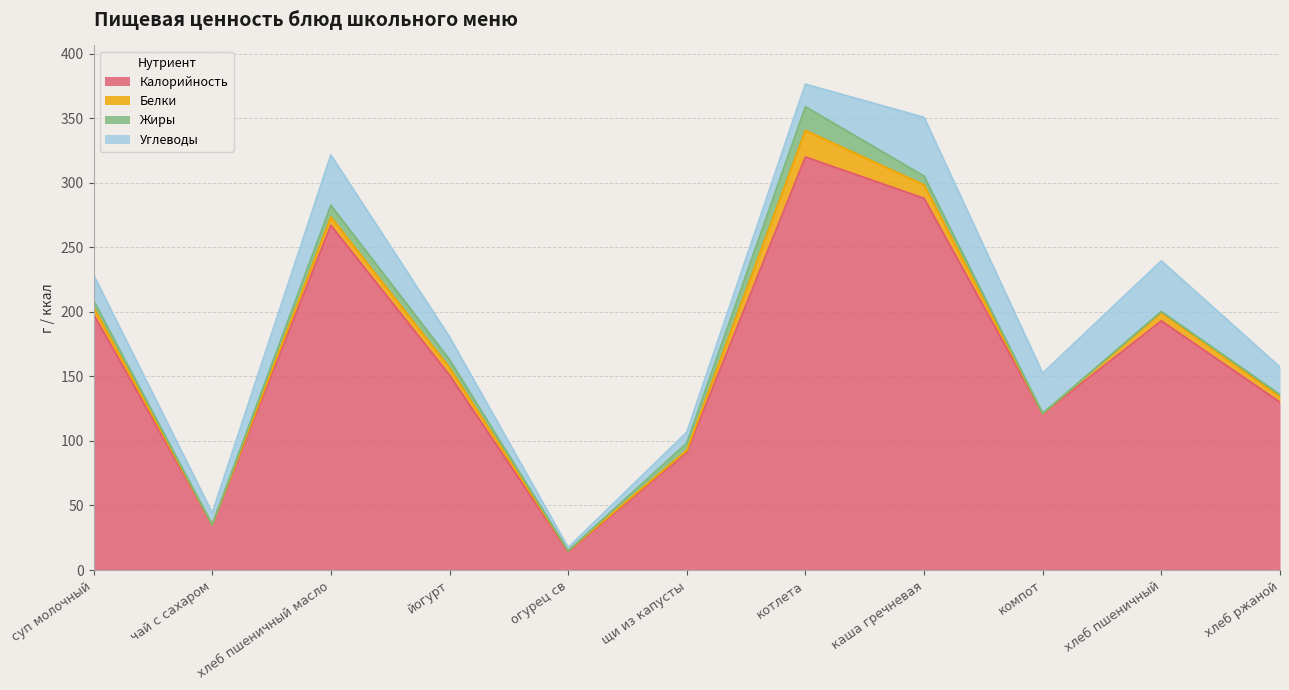

What are all the series names shown in the legend?

Калорийность, Белки, Жиры, Углеводы